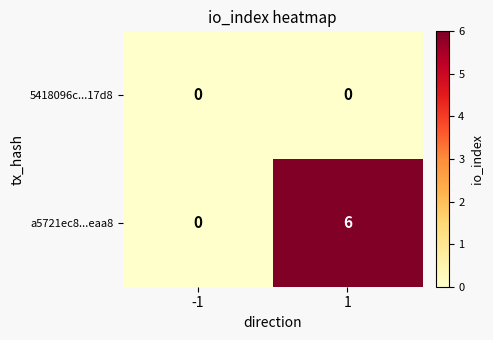

Reading right to left, transcribe all the data shown in this chart.

5418096c...17d8: 0	0
a5721ec8...eaa8: 6	0